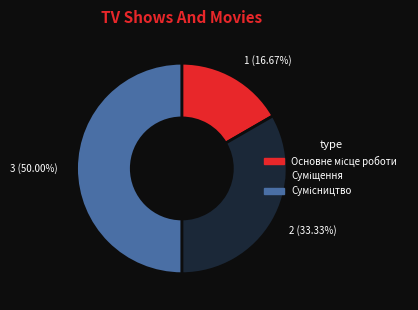

What percentage is the Суміщення slice, to the nearest percent?

33%